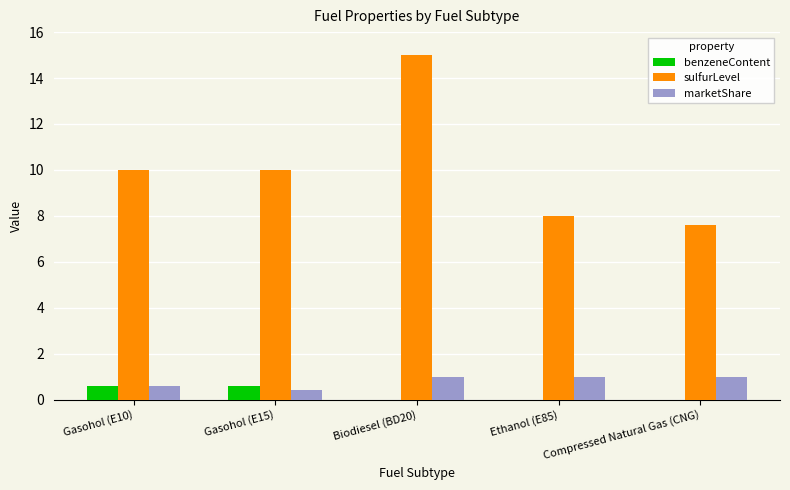

Reading left to right, transcribe all the data shown in this chart.

benzeneContent: Gasohol (E10)=0.6	Gasohol (E15)=0.6	Biodiesel (BD20)=0.0	Ethanol (E85)=0.0	Compressed Natural Gas (CNG)=0.0
sulfurLevel: Gasohol (E10)=10.0	Gasohol (E15)=10.0	Biodiesel (BD20)=15.0	Ethanol (E85)=8.0	Compressed Natural Gas (CNG)=7.6
marketShare: Gasohol (E10)=0.6	Gasohol (E15)=0.4	Biodiesel (BD20)=1.0	Ethanol (E85)=1.0	Compressed Natural Gas (CNG)=1.0